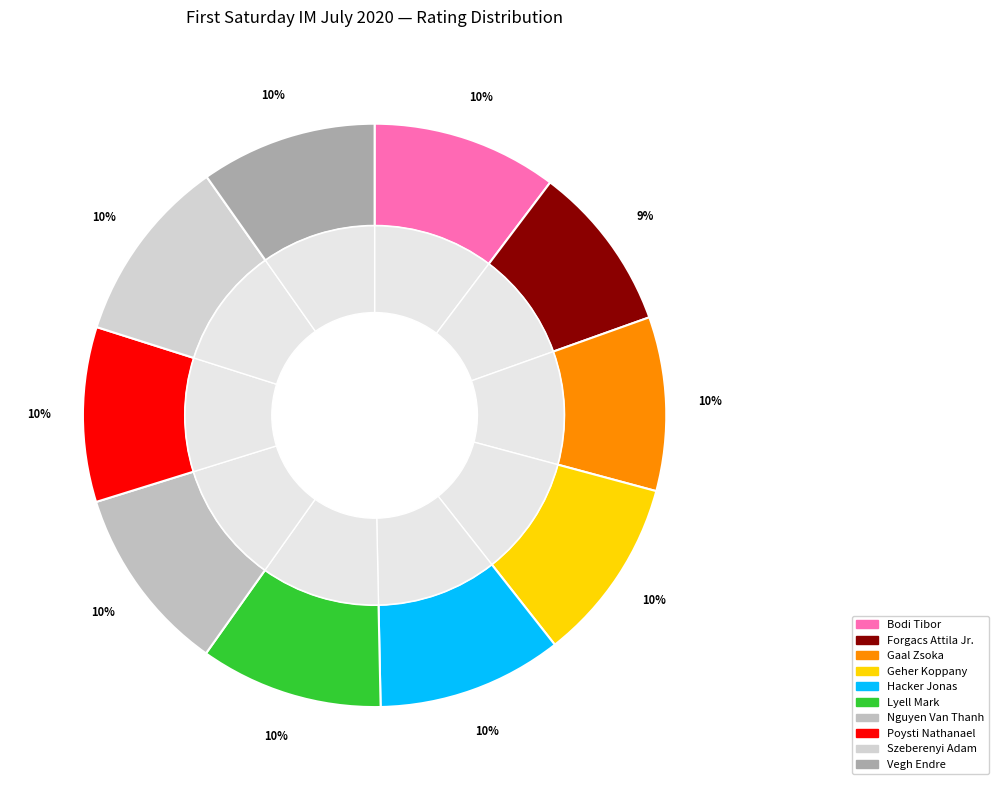

What percentage is the Poysti Nathanael slice, to the nearest percent?

10%